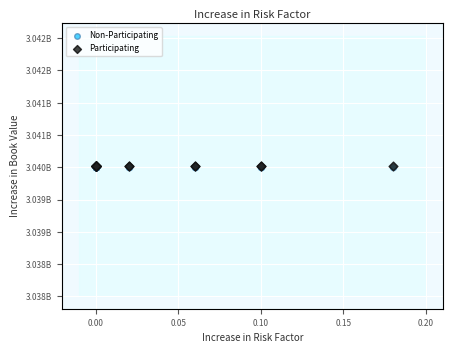

What are all the series names shown in the legend?

Non-Participating, Participating